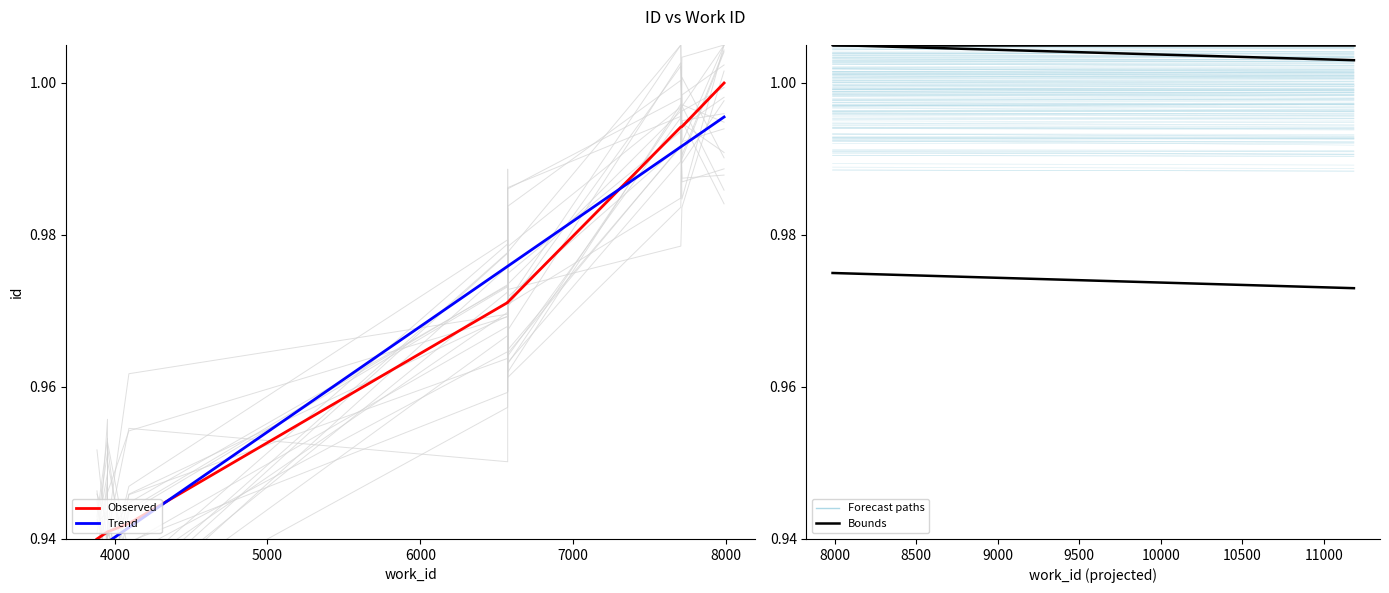

The value at 6572 is 0.6. True or false?

False